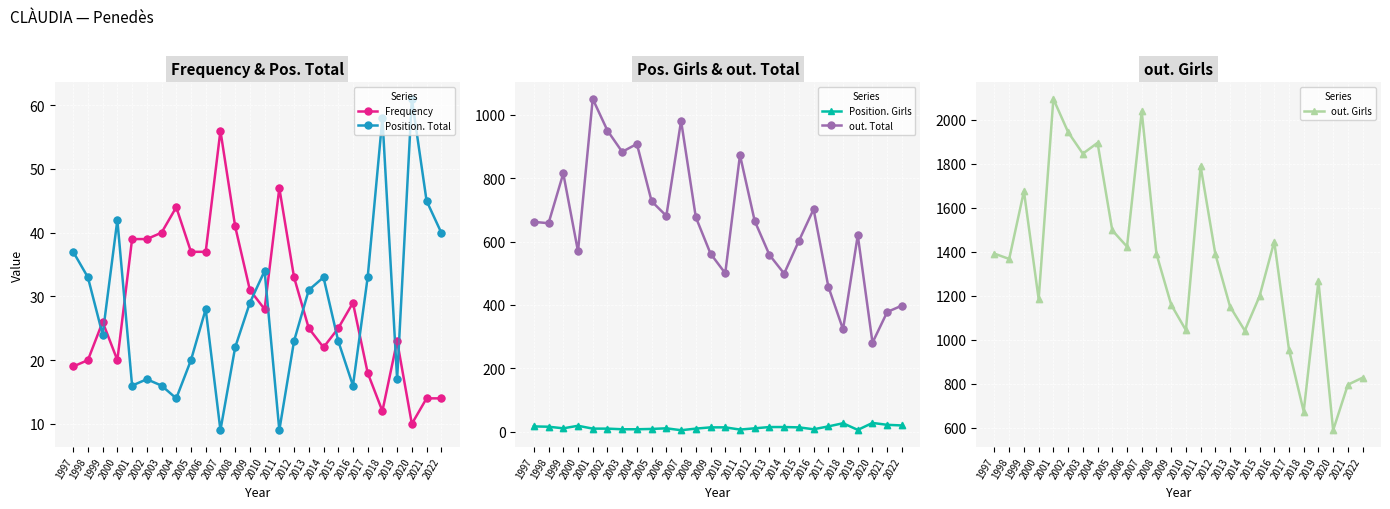

Is the value of out. Total at 2003 greater than the value of Frequency at 2008?

Yes